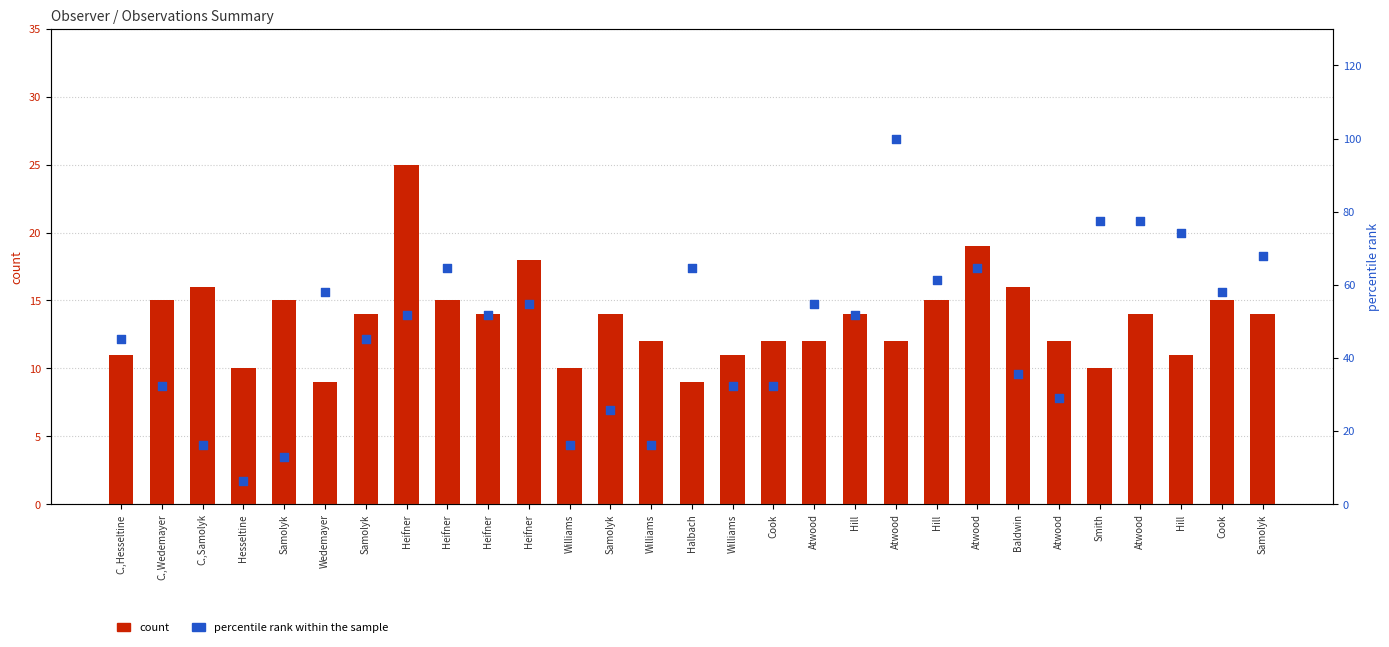

Which series reaches the maximum Y coordinate?

percentile rank within the sample